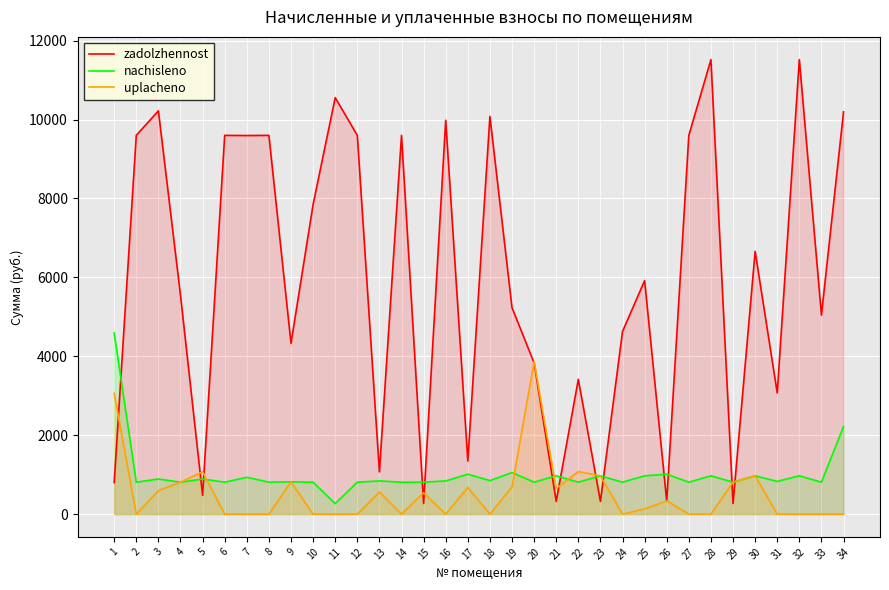

True or false: nachisleno has more than 0 points higher than both neighbors.

True